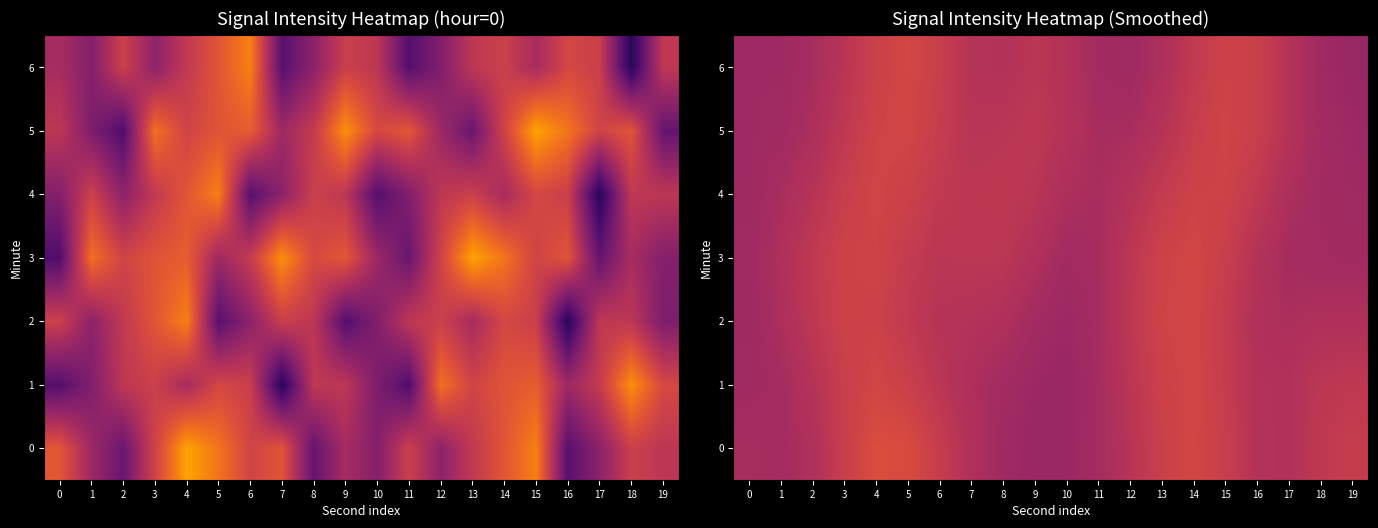

Count the number of categories in the chart.

20